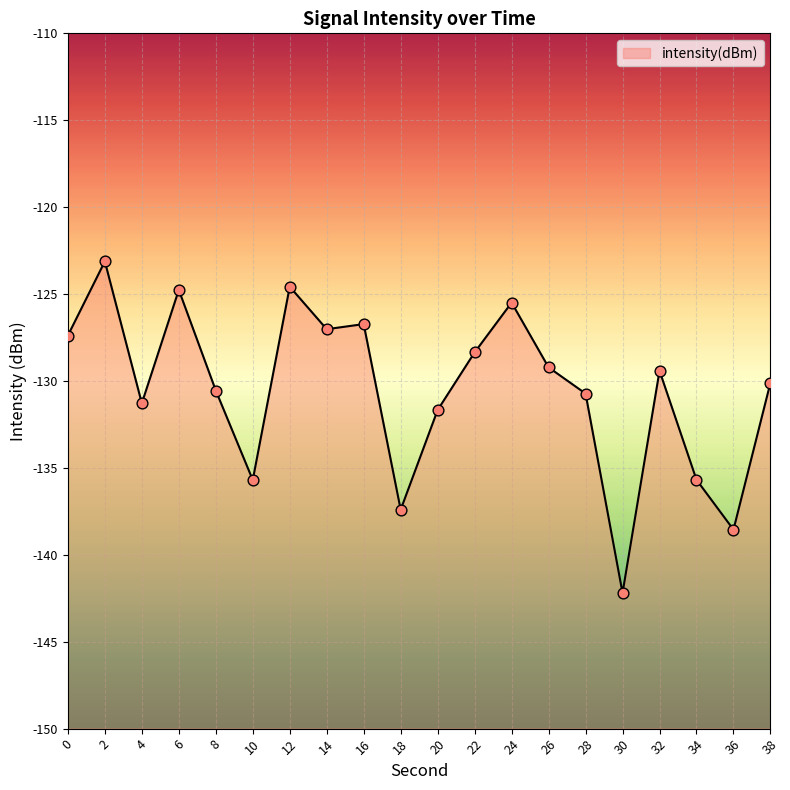

Between 4 and 10, which is larger?

4